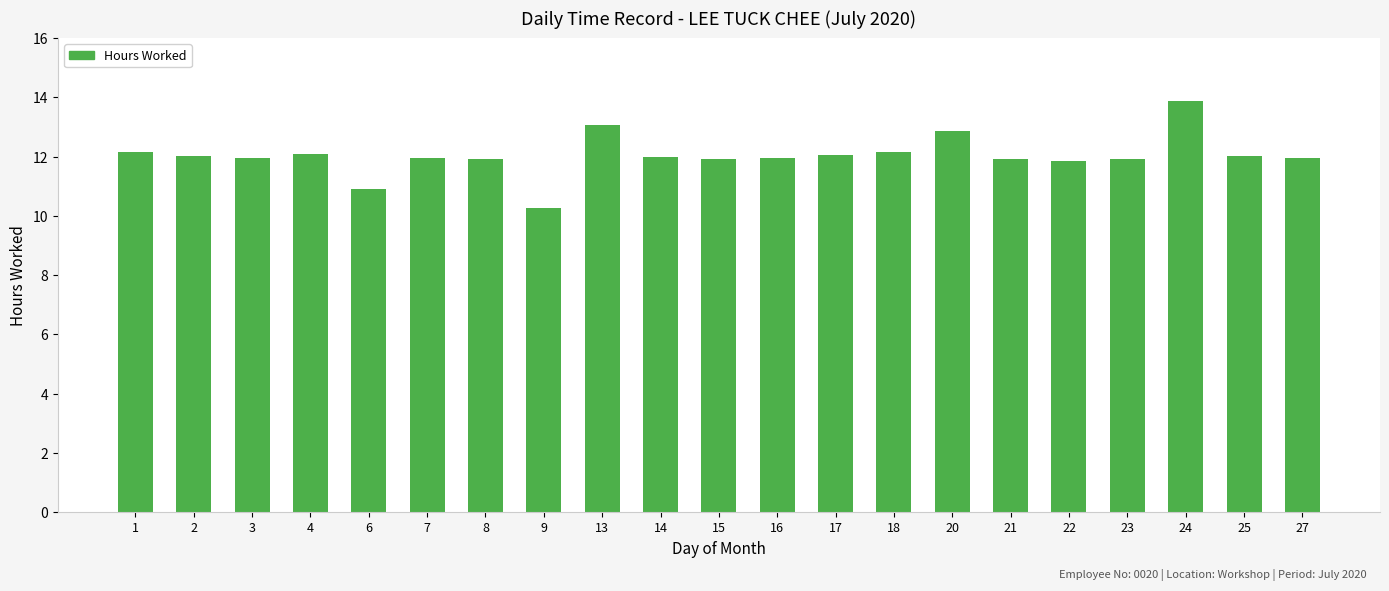

At which category does the chart reach its minimum across all series?

9